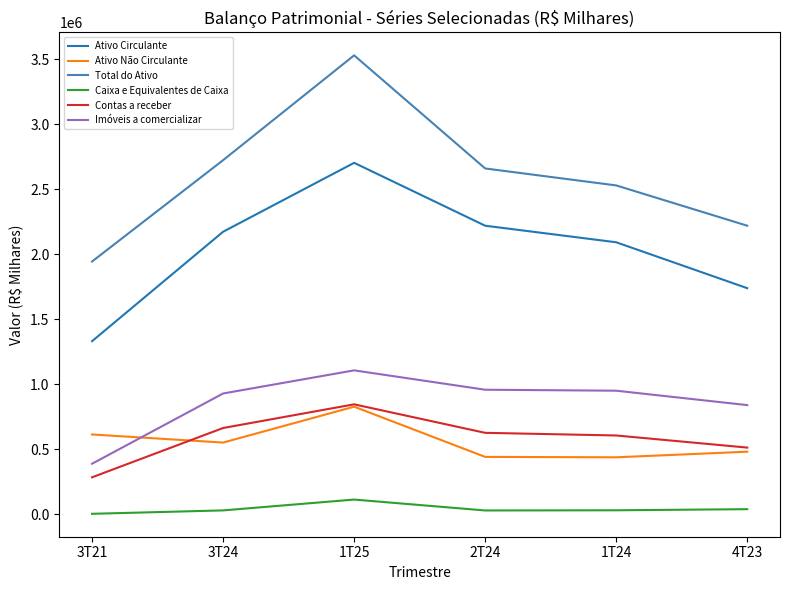

What is the difference between the second highest and minimum values in the Imóveis a comercializar series?

569176